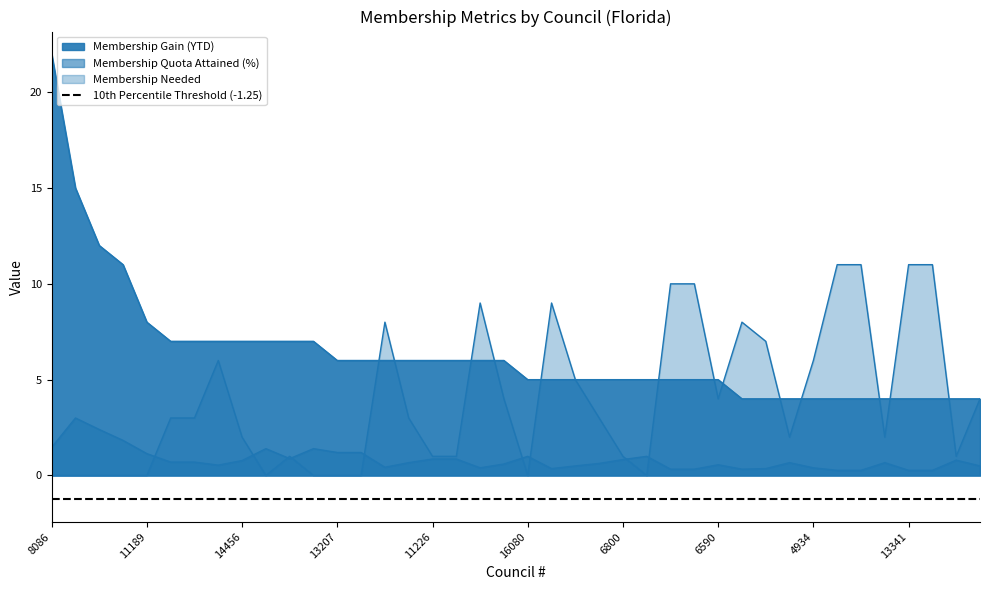

Which series has the largest total across all categories?

Membership Gain (YTD)